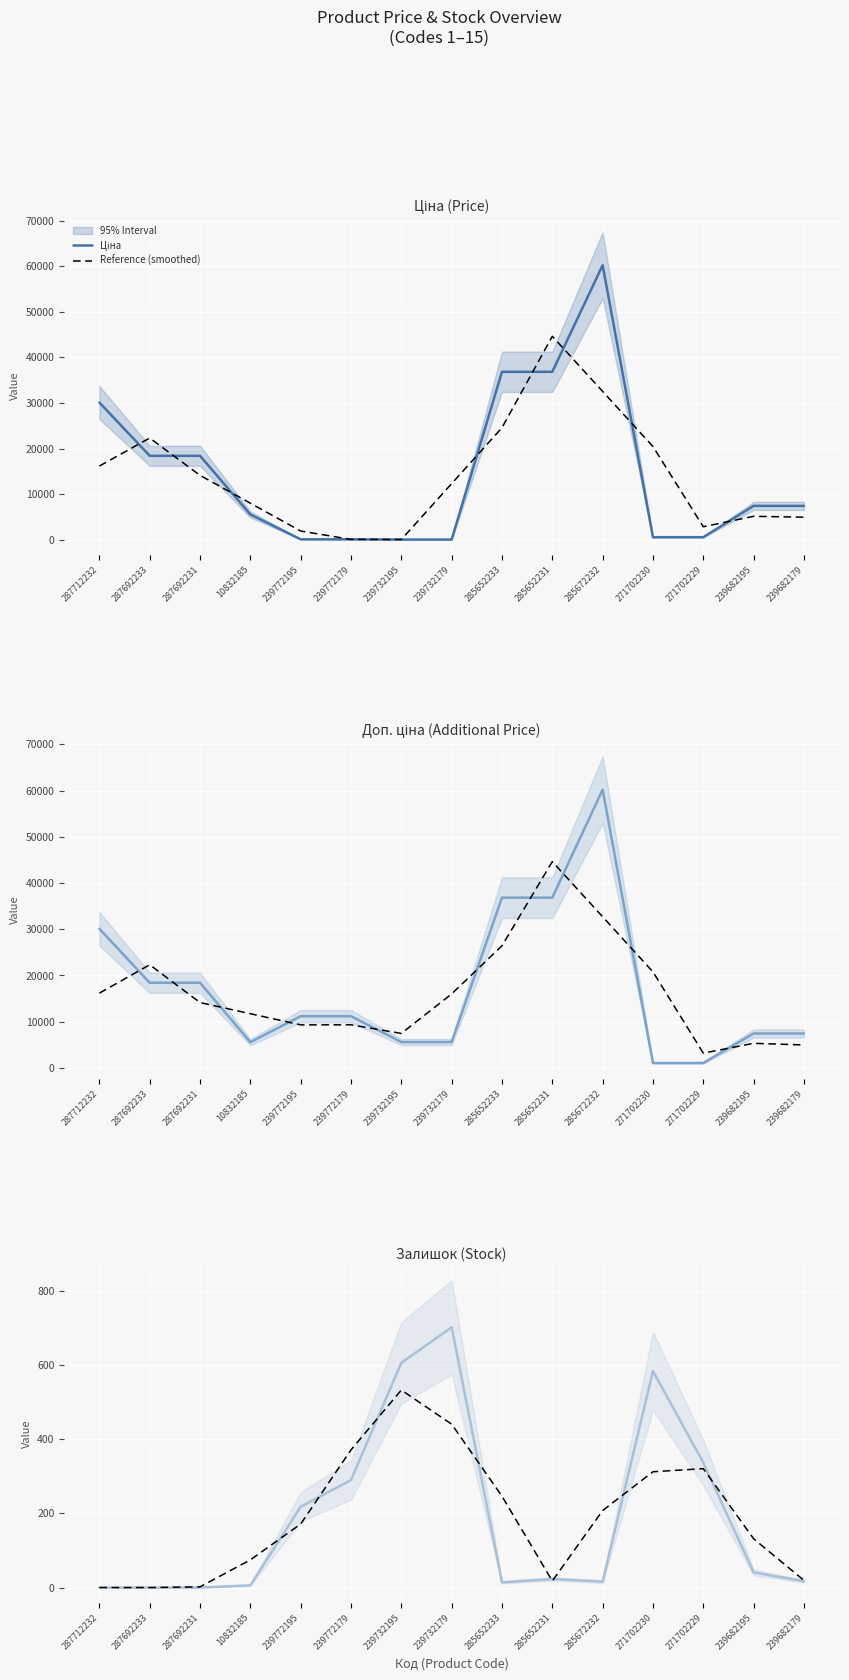

What is the highest value of the Reference (smoothed) series?

532.7